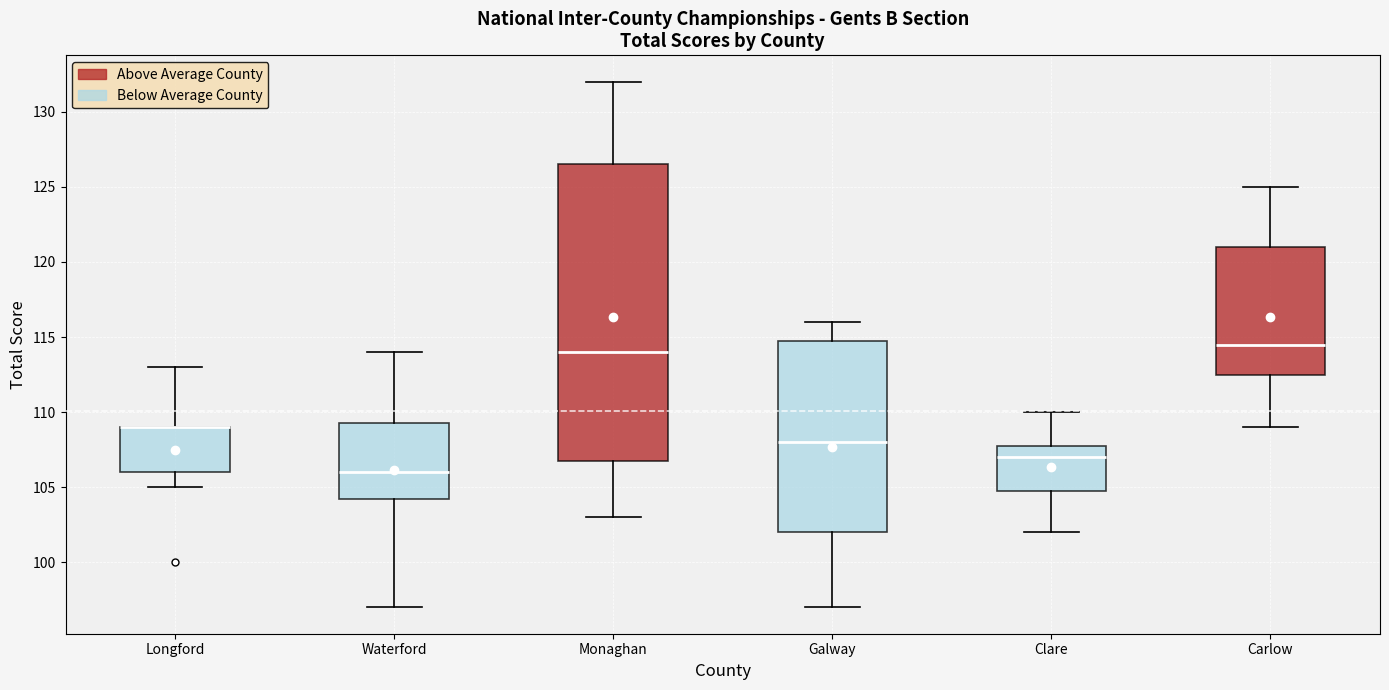

Where does the lower whisker of the box for Longford end on the y-axis? The values are not printed on the chart, so give them approximately, as read against the axis.

105.0